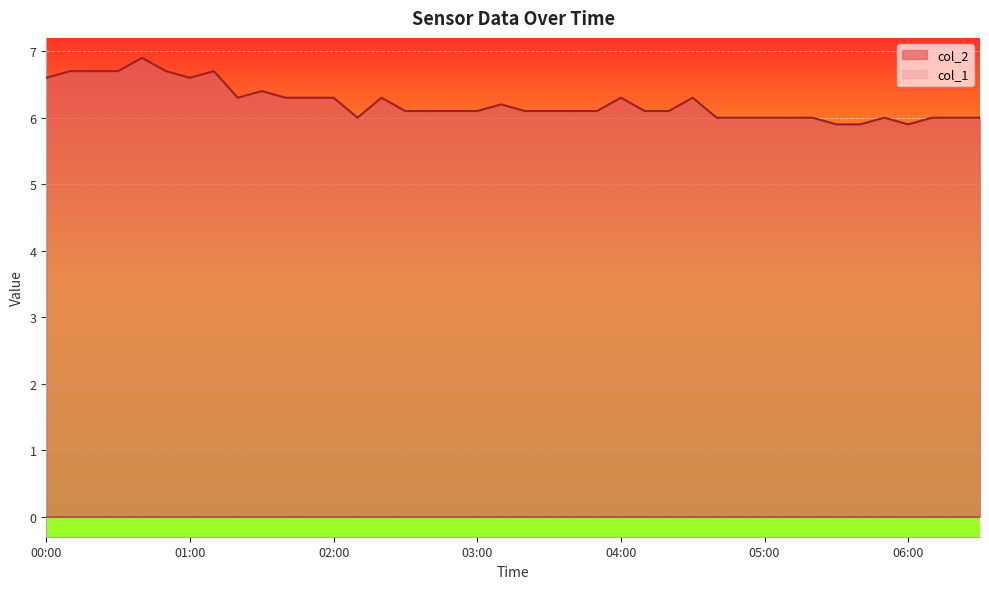

What is the difference between the maximum and second lowest values?

1.0